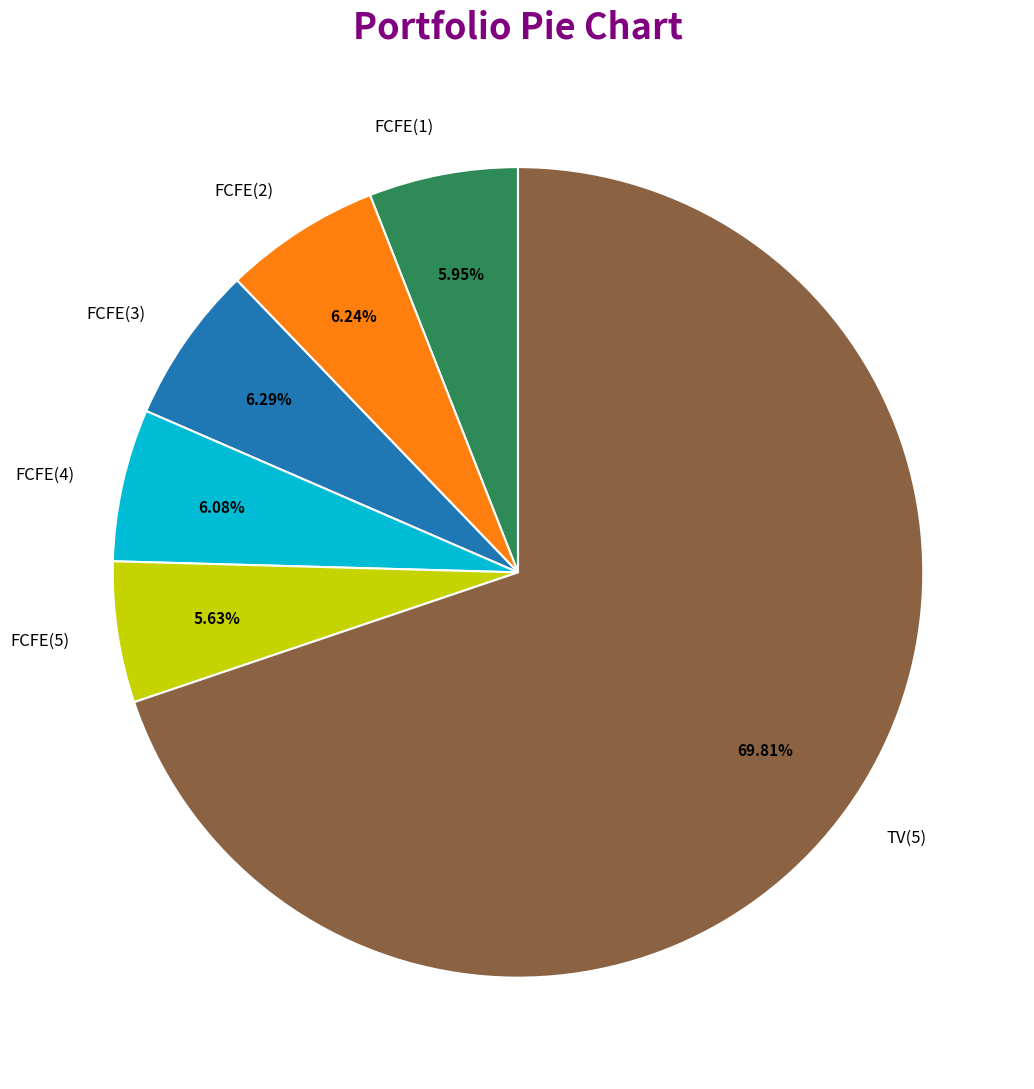

To the nearest percent, what percentage of the pie is FCFE(4)?

6%